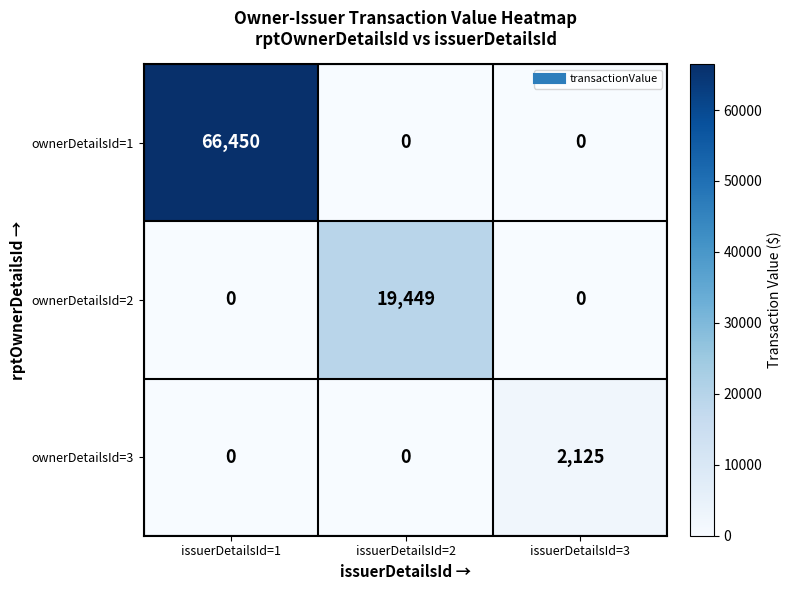

Count the number of data series in this chart.

3